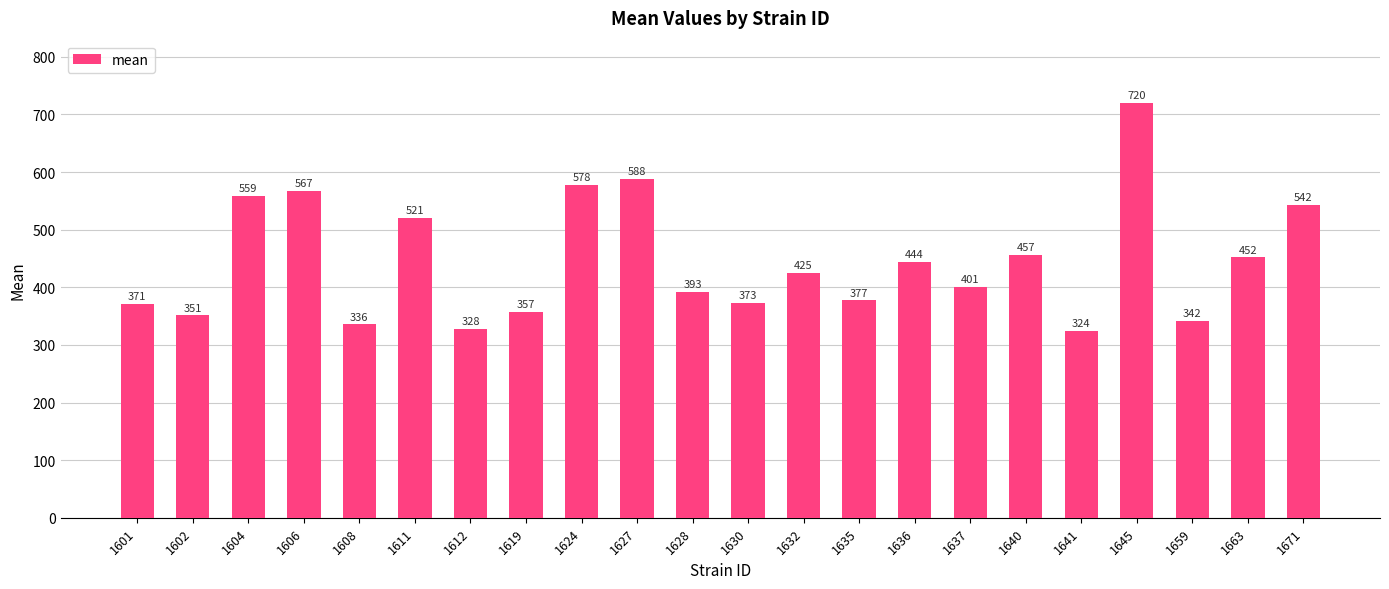

At which label is the value closest to 521?

1611